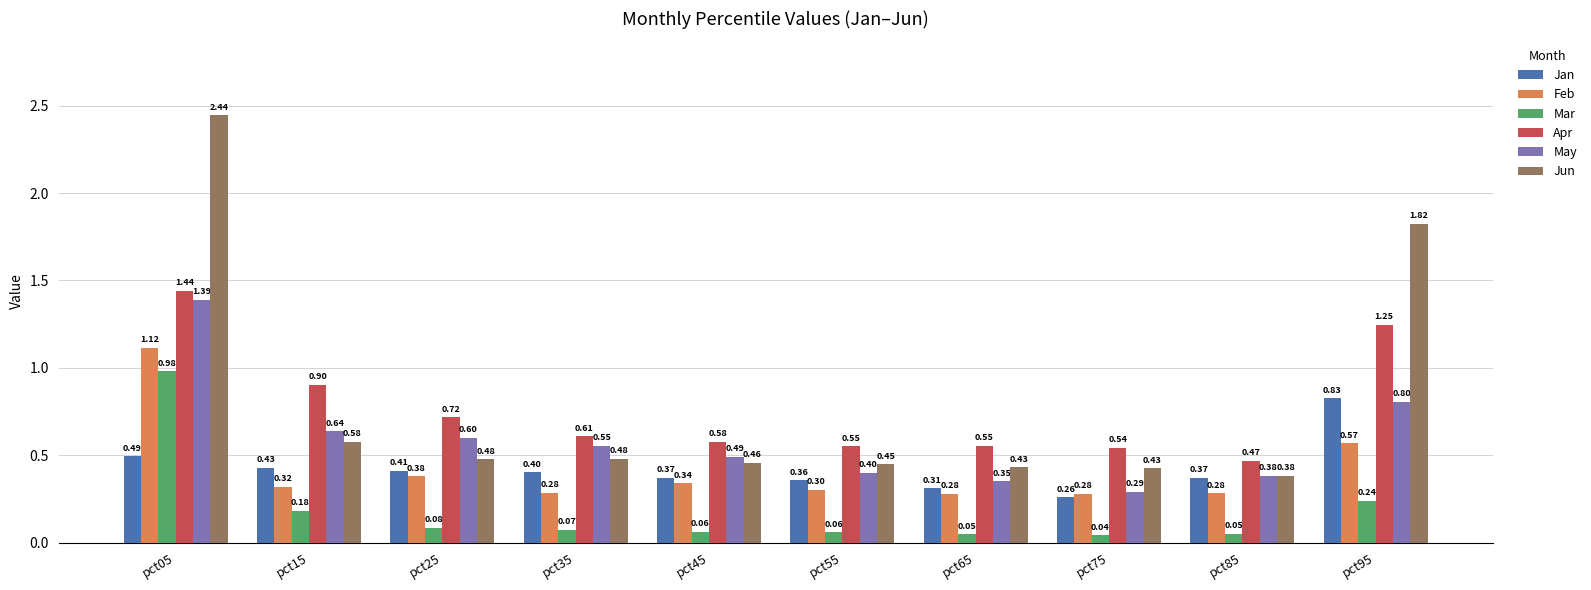

How many bars are there in each group?

6